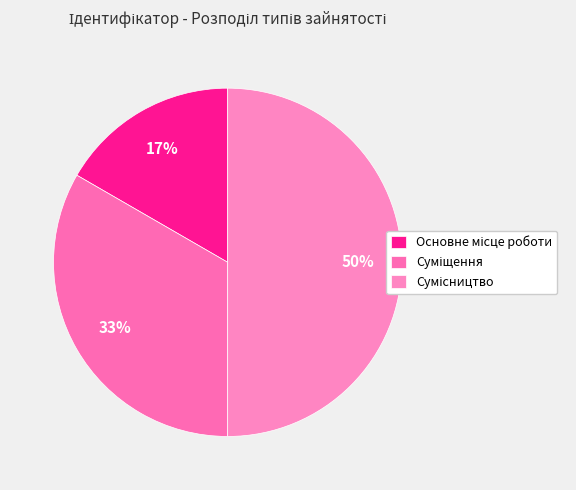

Does any single category account for the majority?

No